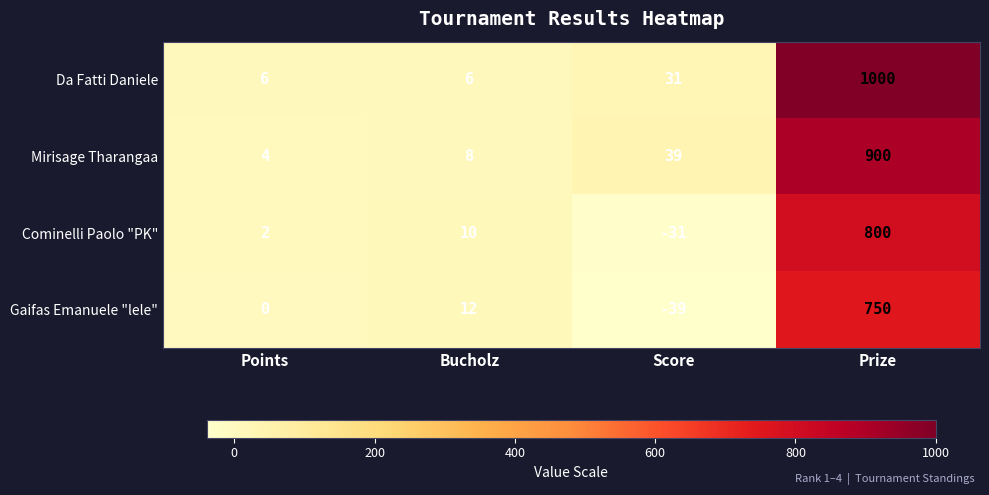

Which series changed the most between Points and Prize?

Da Fatti Daniele